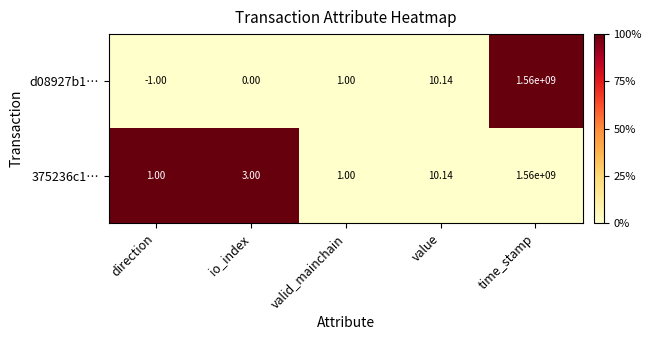

At which label does 375236c1… reach its peak?

time_stamp